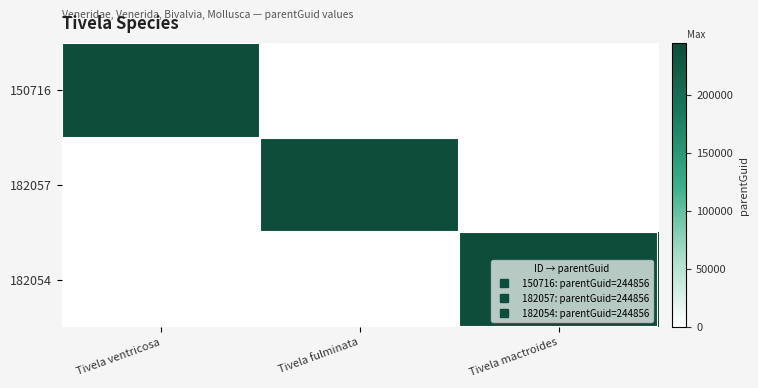

Rank the series at Tivela mactroides from lowest to highest value.

150716, 182057, 182054